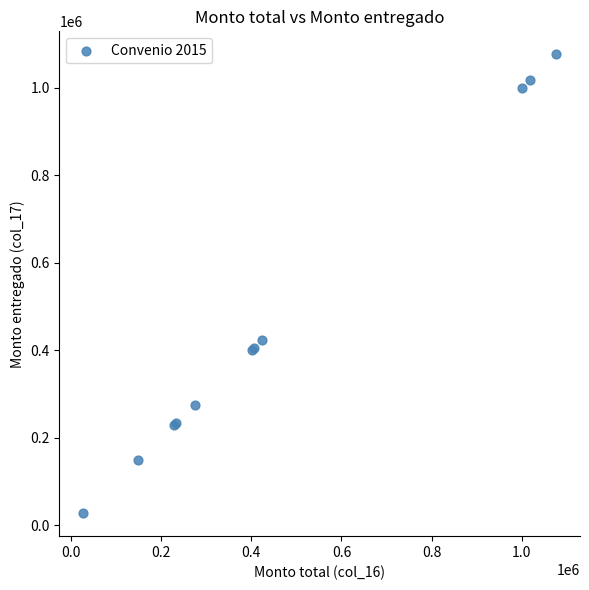

What Y value in the scatter plot is closest to 551700?

423000